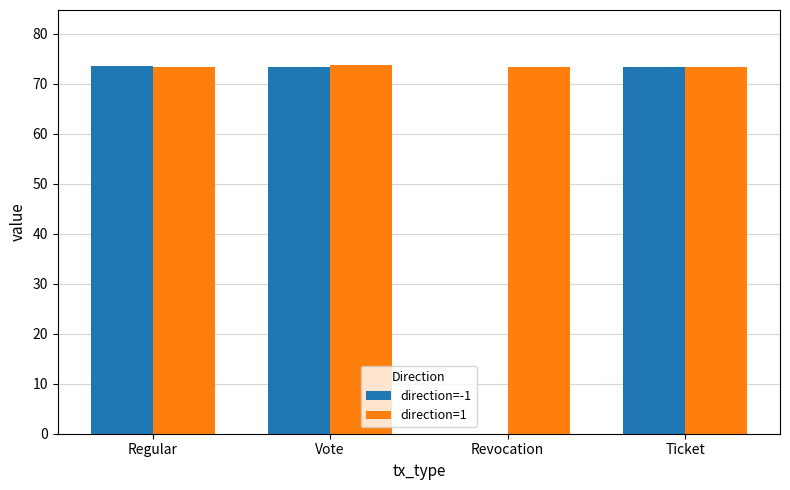

Is the value of direction=-1 at Revocation greater than the value of direction=1 at Ticket?

No